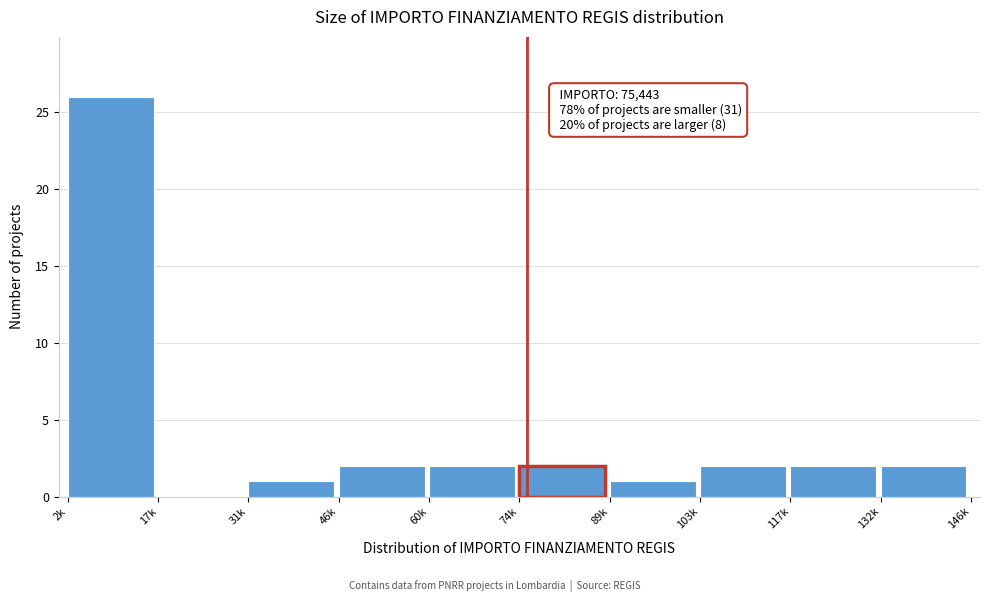

Reading left to right, what are all the values shown in this chart?

2k=26	17k=0	31k=1	46k=2	60k=2	74k=2	89k=1	103k=2	117k=2	132k=2